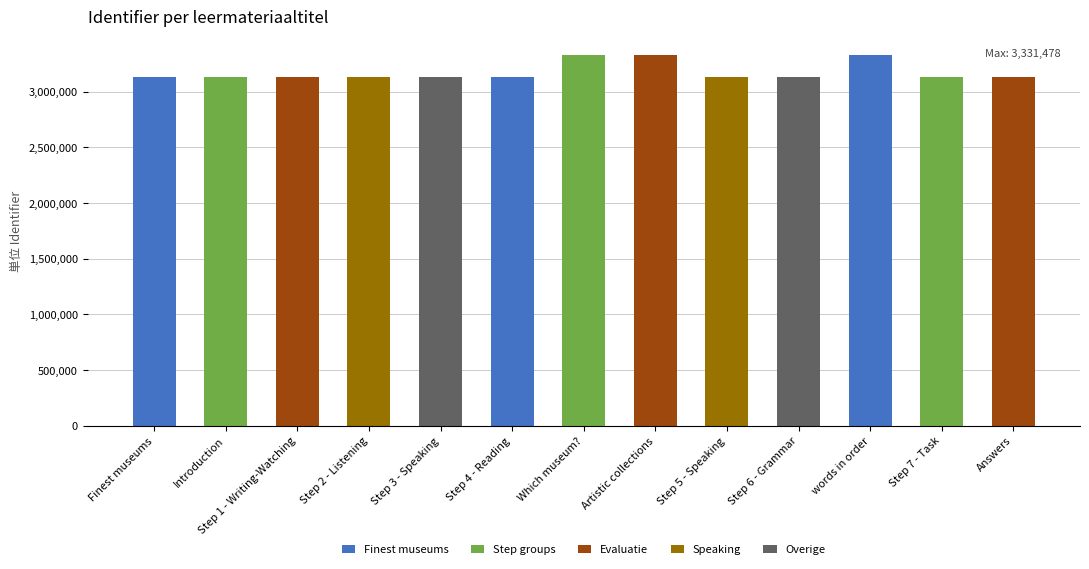

What is the difference between the maximum and second lowest values?

198150